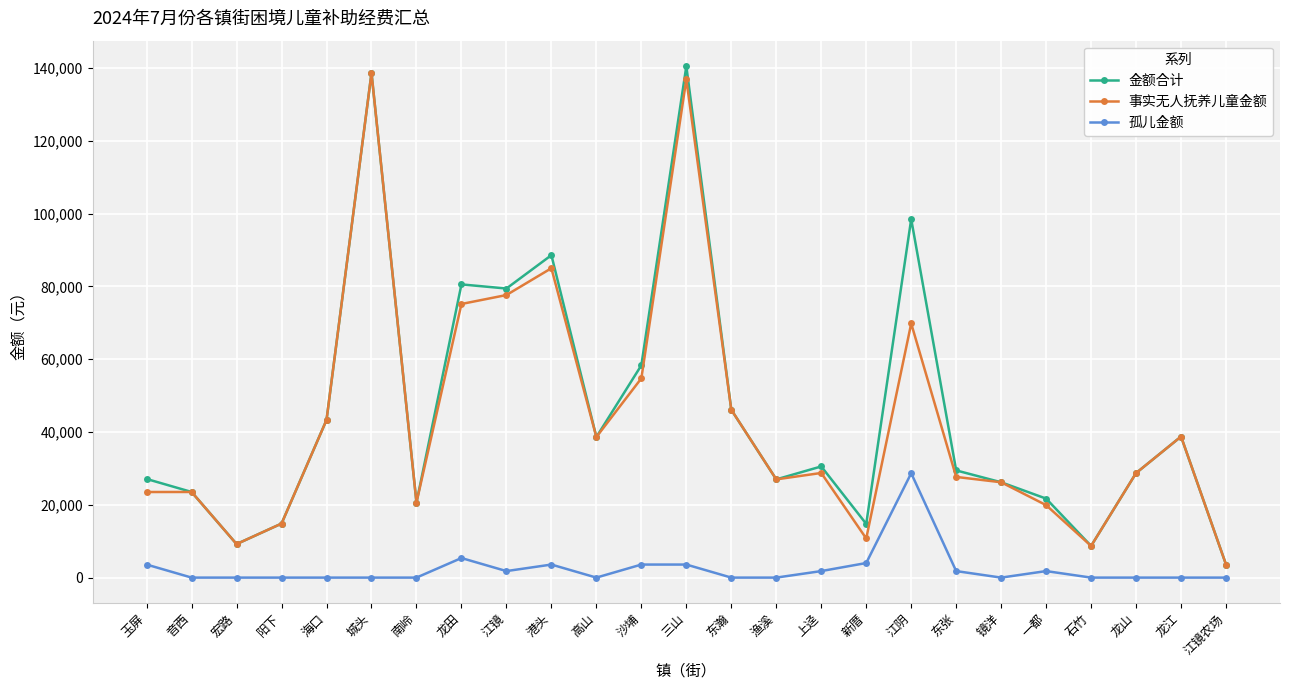

The 事实无人抚养儿童金额 series shows 23524 at 音西. True or false?

True